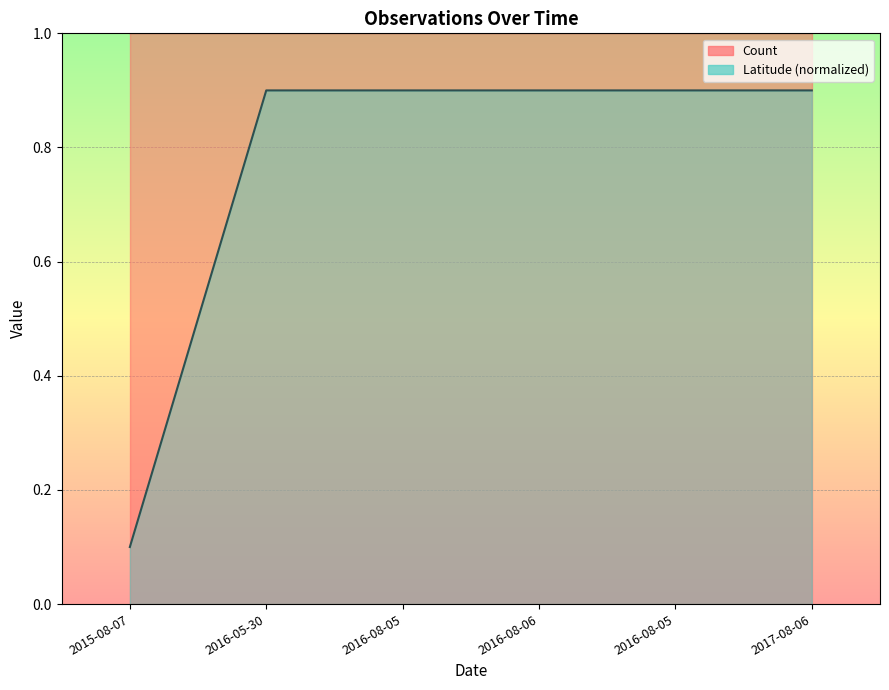

Rank the categories by value from lowest to highest.

2015-08-07, 2016-05-30, 2016-08-05, 2016-08-06, 2016-08-05, 2017-08-06